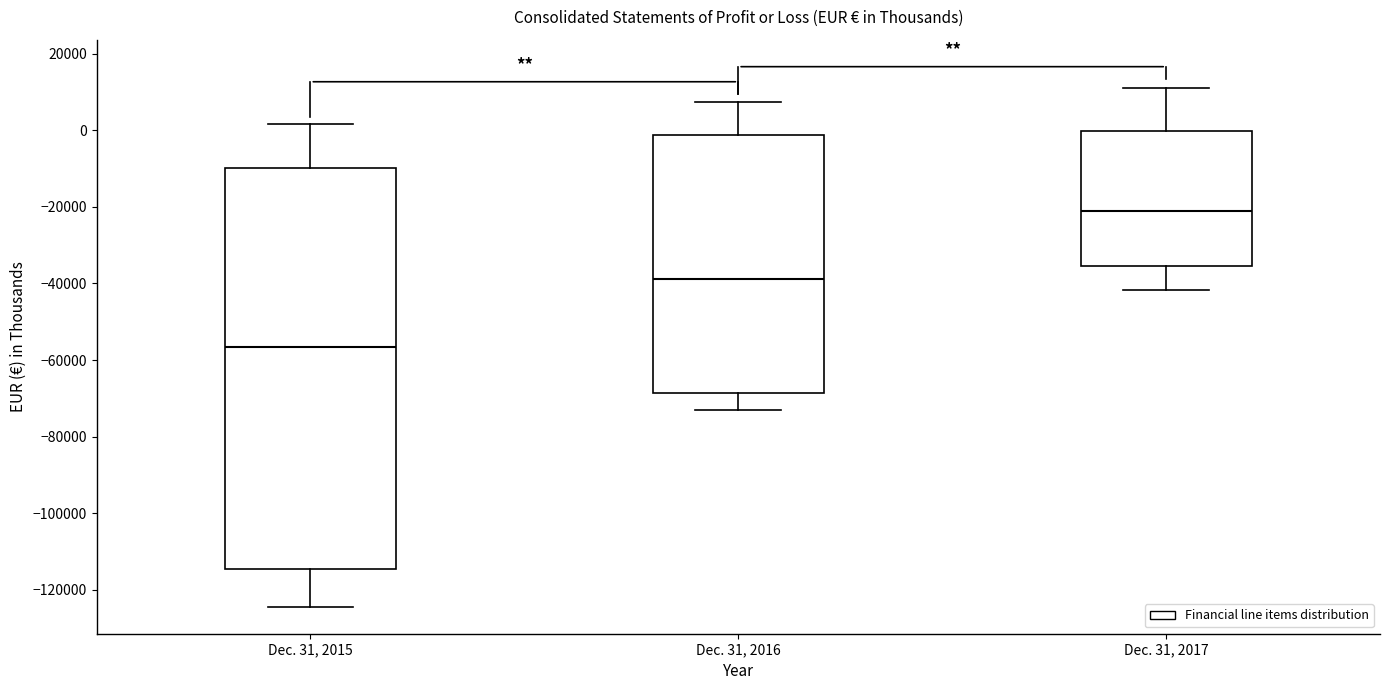

Which box is the tallest, from its lower edge to its upper edge?

Dec. 31, 2015